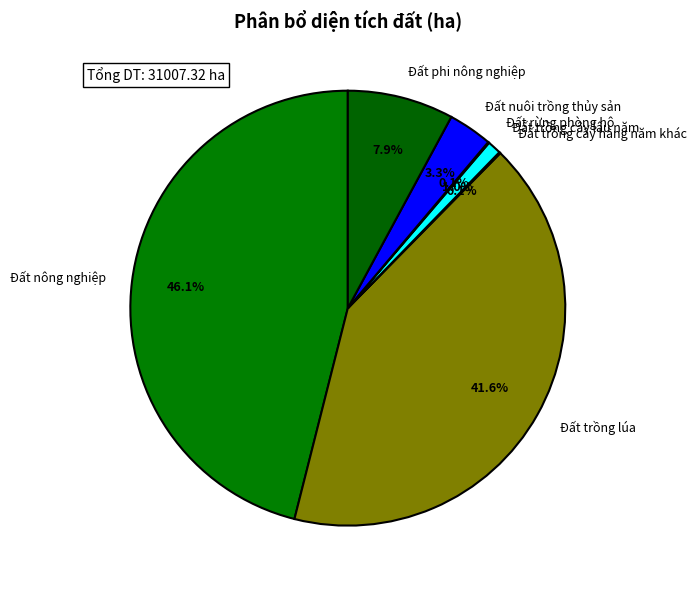

Does Đất nuôi trồng thủy sản account for over 50% of the chart?

No